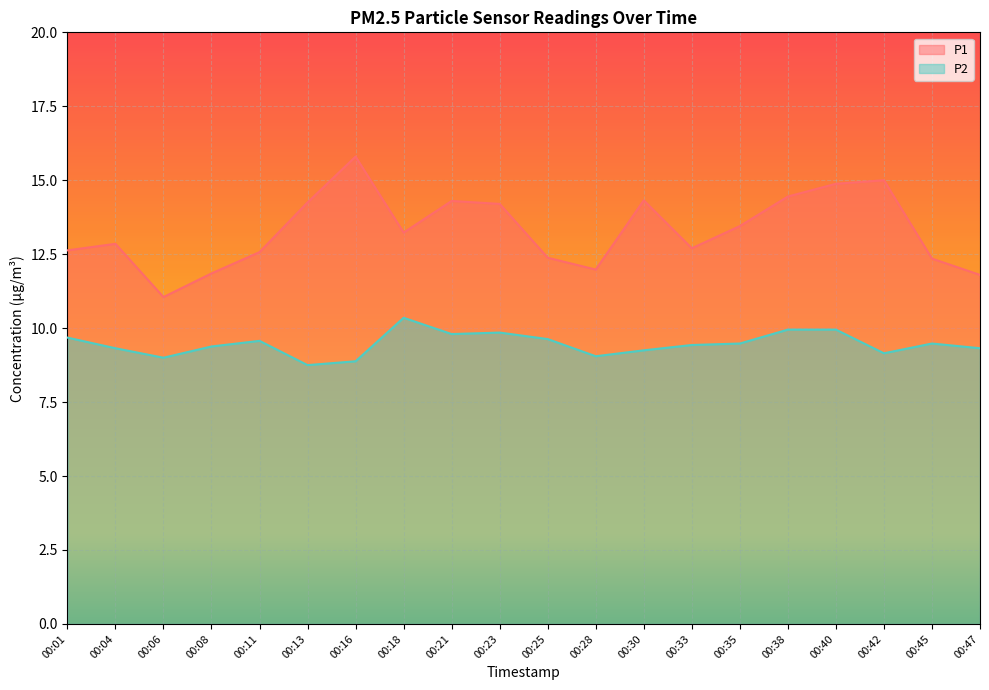

Which category has the highest value in the P2 series?

00:18